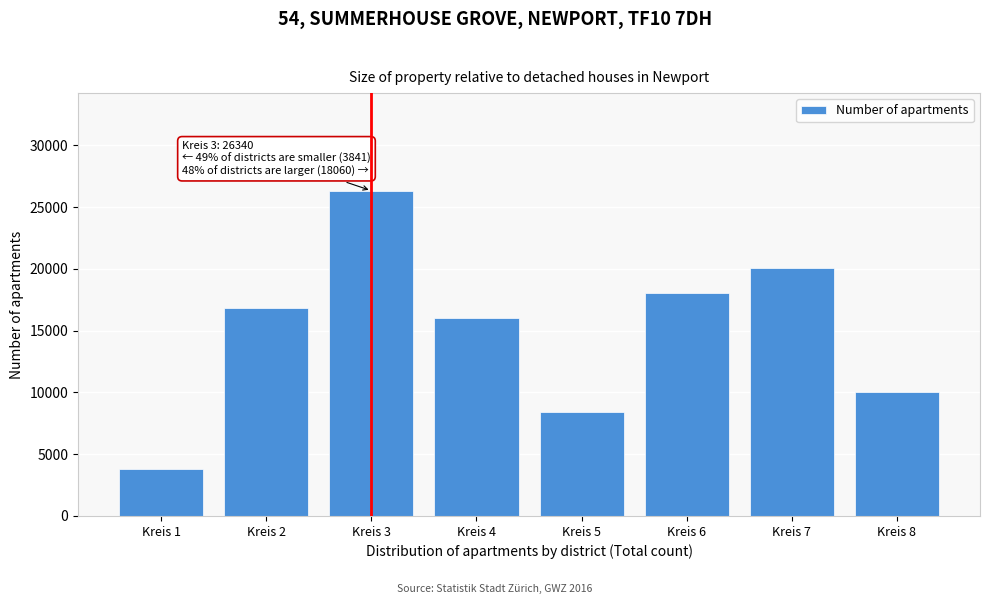

Reading right to left, list all the values displayed in this chart.

10058	20057	18060	8425	15992	26340	16872	3841